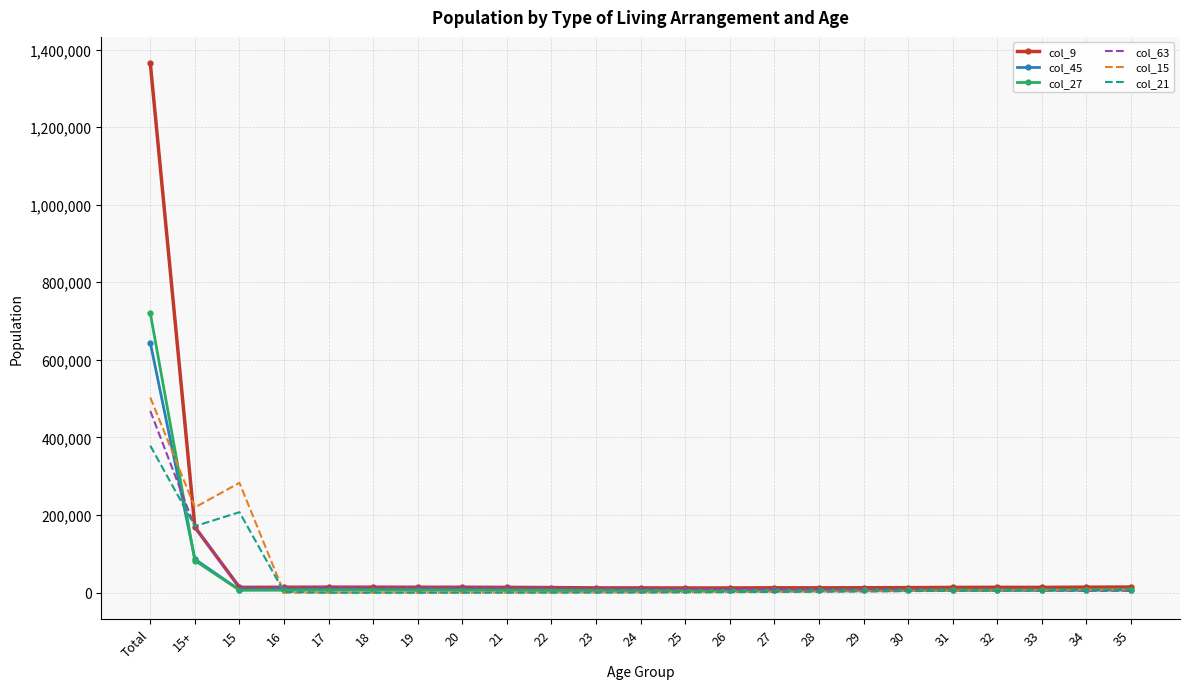

At which category is the sum across all series the highest?

Total